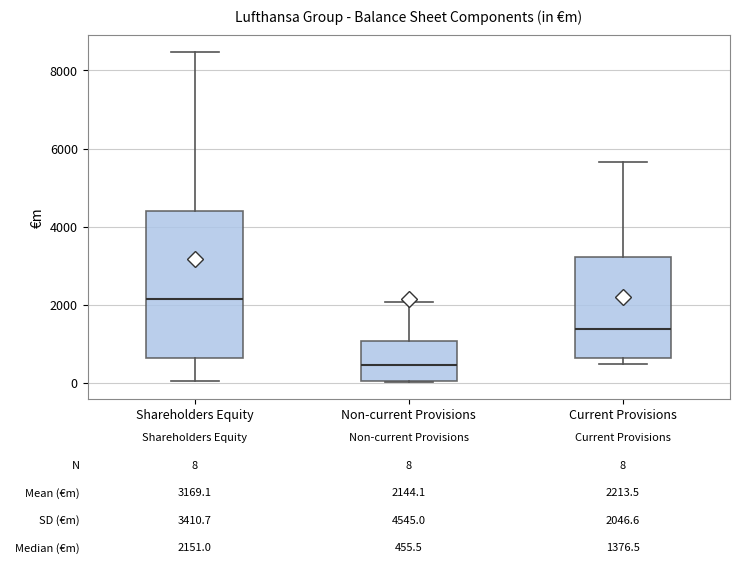

Which box is the tallest, from its lower edge to its upper edge?

Shareholders Equity